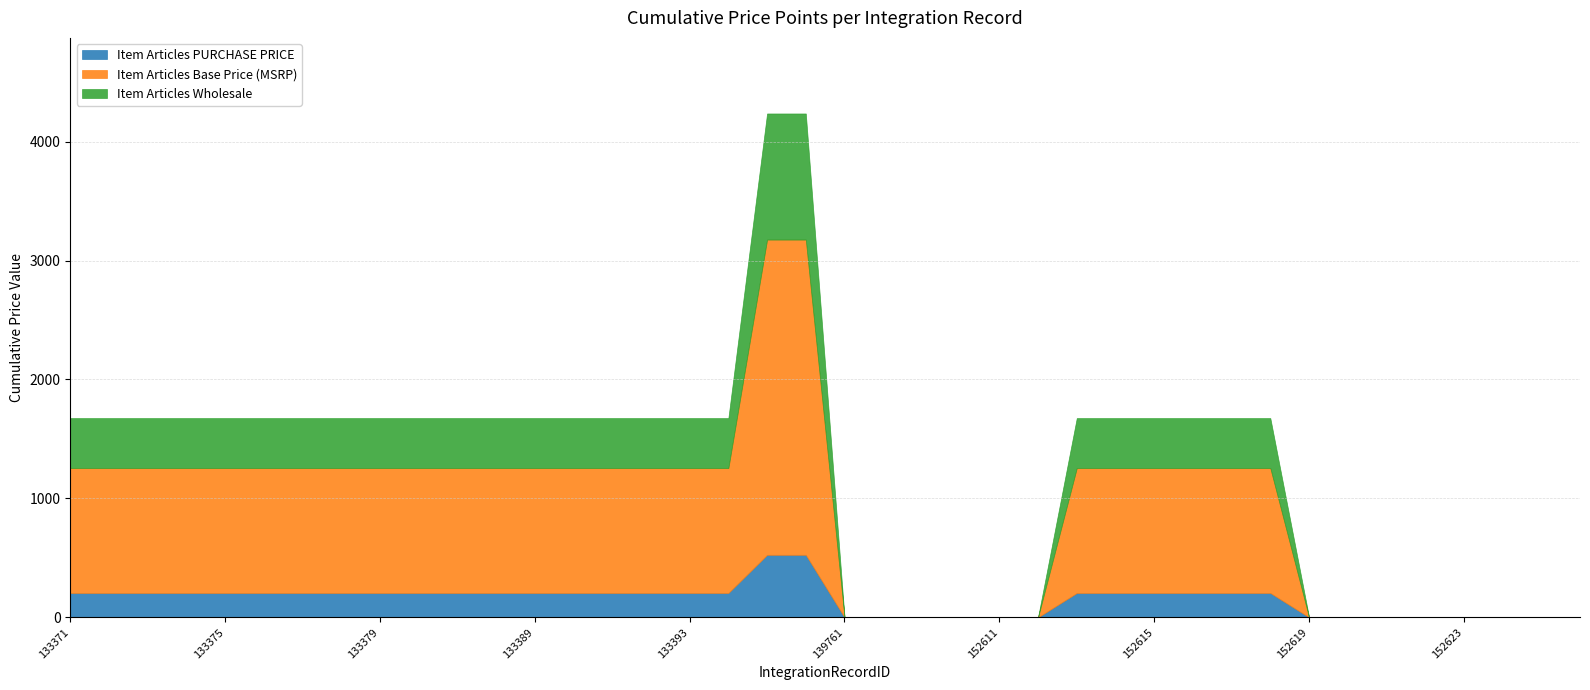

Between 152626 and 139761, which is larger?

152626